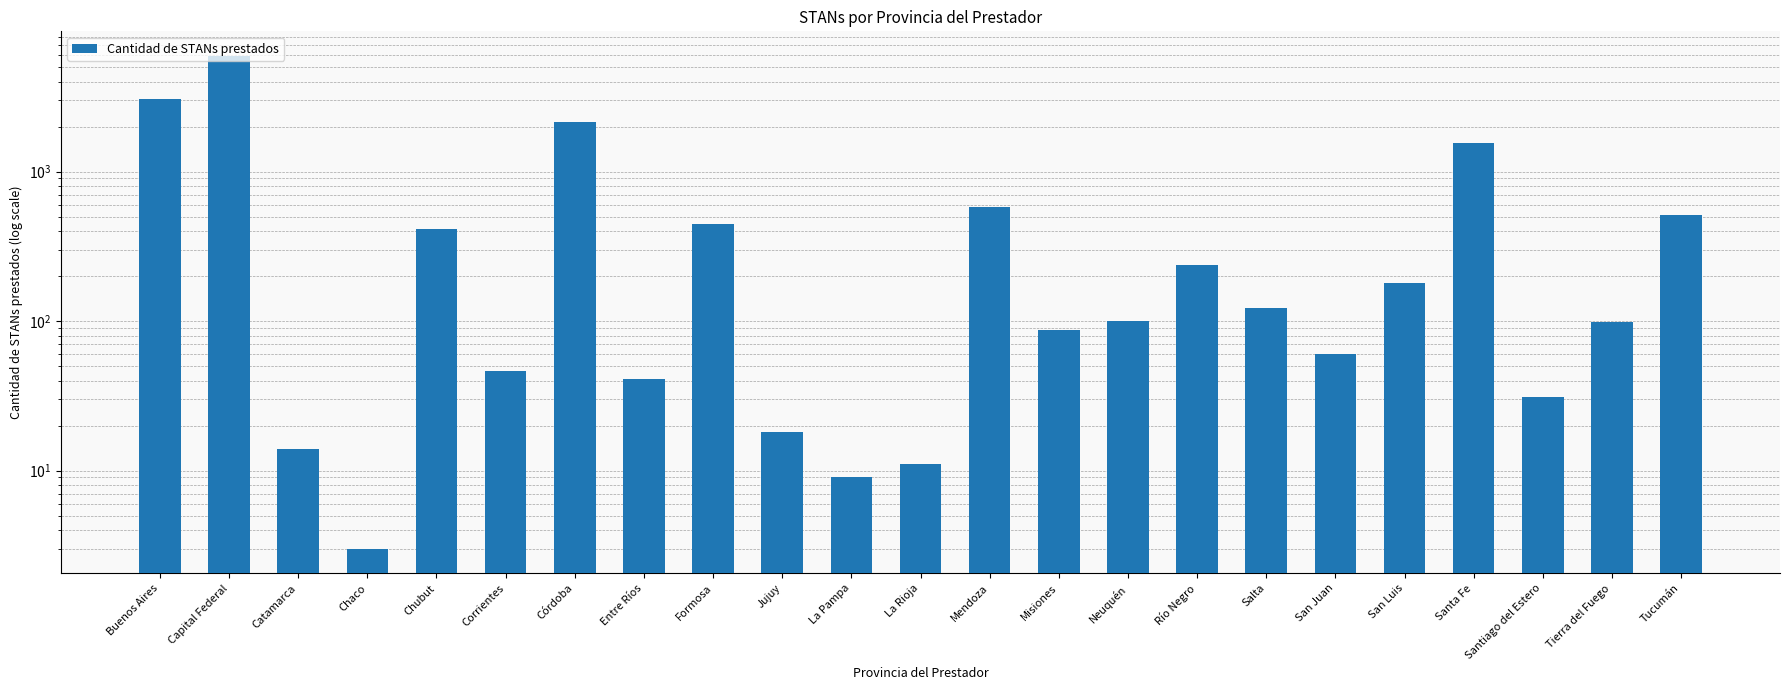

Reading left to right, transcribe all the data shown in this chart.

Buenos Aires=3047	Capital Federal=5939	Catamarca=14	Chaco=3	Chubut=415	Corrientes=46	Córdoba=2145	Entre Ríos=41	Formosa=445	Jujuy=18	La Pampa=9	La Rioja=11	Mendoza=583	Misiones=87	Neuquén=100	Río Negro=237	Salta=123	San Juan=60	San Luis=180	Santa Fe=1545	Santiago del Estero=31	Tierra del Fuego=98	Tucumán=513